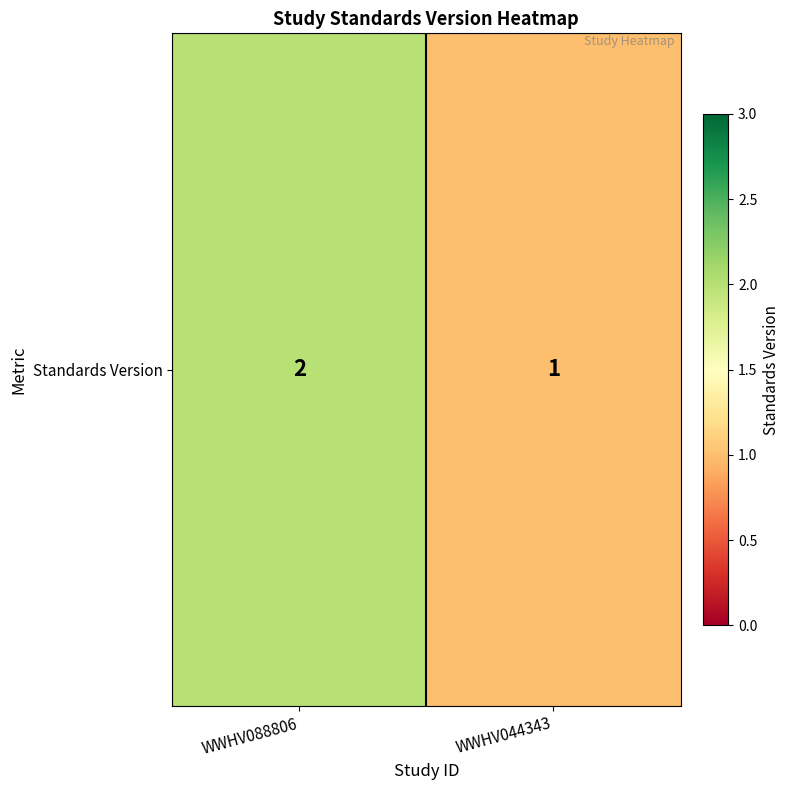

At which category does the chart reach its minimum across all series?

WWHV044343